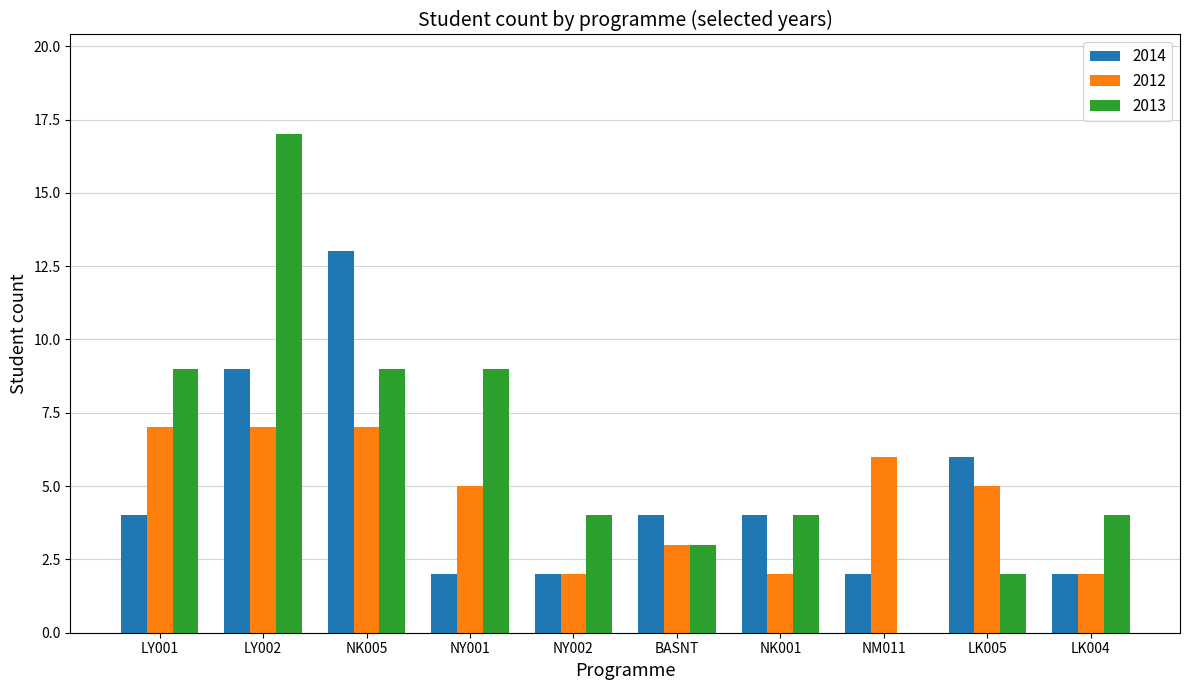

What is the spread (max minus min) of values at LK004?

2